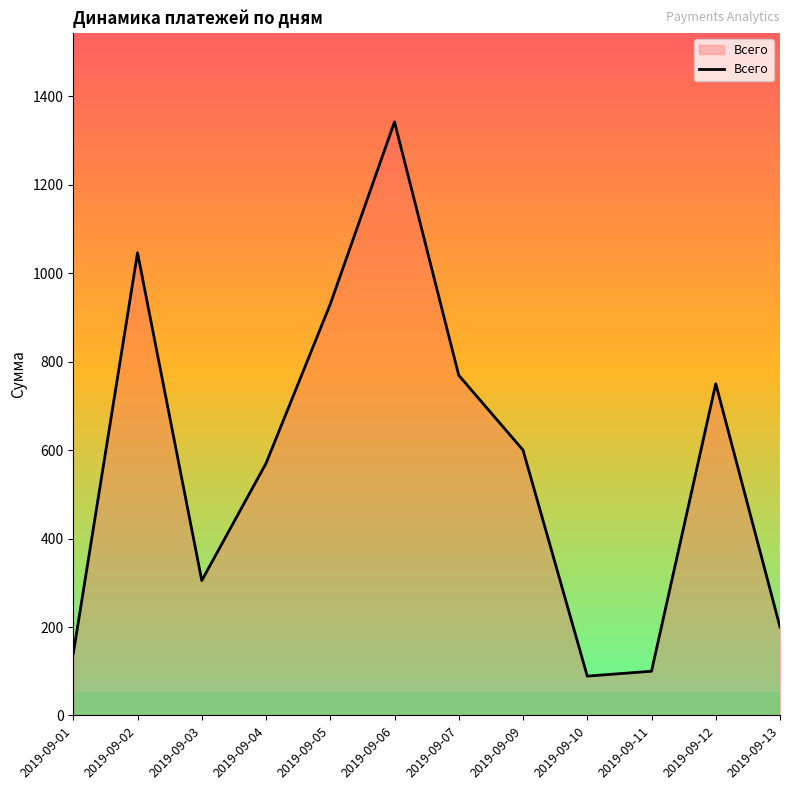

True or false: the data shows 1046 at 2019-09-02.

True